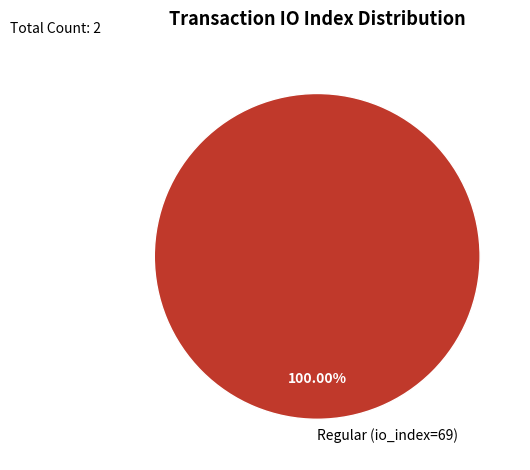

Which slice represents more than half of the pie?

Regular (io_index=69)